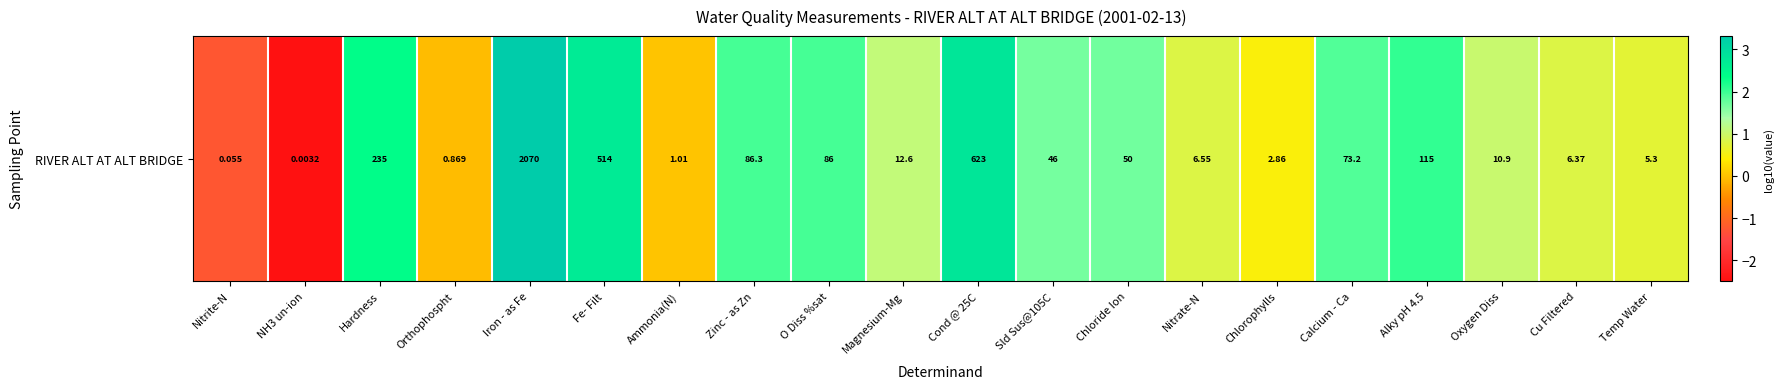

Reading left to right, what are all the values shown in this chart?

Nitrite-N=-1.3	NH3 un-ion=-2.5	Hardness=2.4	Orthophospht=-0.1	Iron - as Fe=3.3	Fe- Filt=2.7	Ammonia(N)=0.0	Zinc - as Zn=1.9	O Diss %sat=1.9	Magnesium-Mg=1.1	Cond @ 25C=2.8	Sld Sus@105C=1.7	Chloride Ion=1.7	Nitrate-N=0.8	Chlorophylls=0.5	Calcium - Ca=1.9	Alky pH 4.5=2.1	Oxygen Diss=1.0	Cu Filtered=0.8	Temp Water=0.7